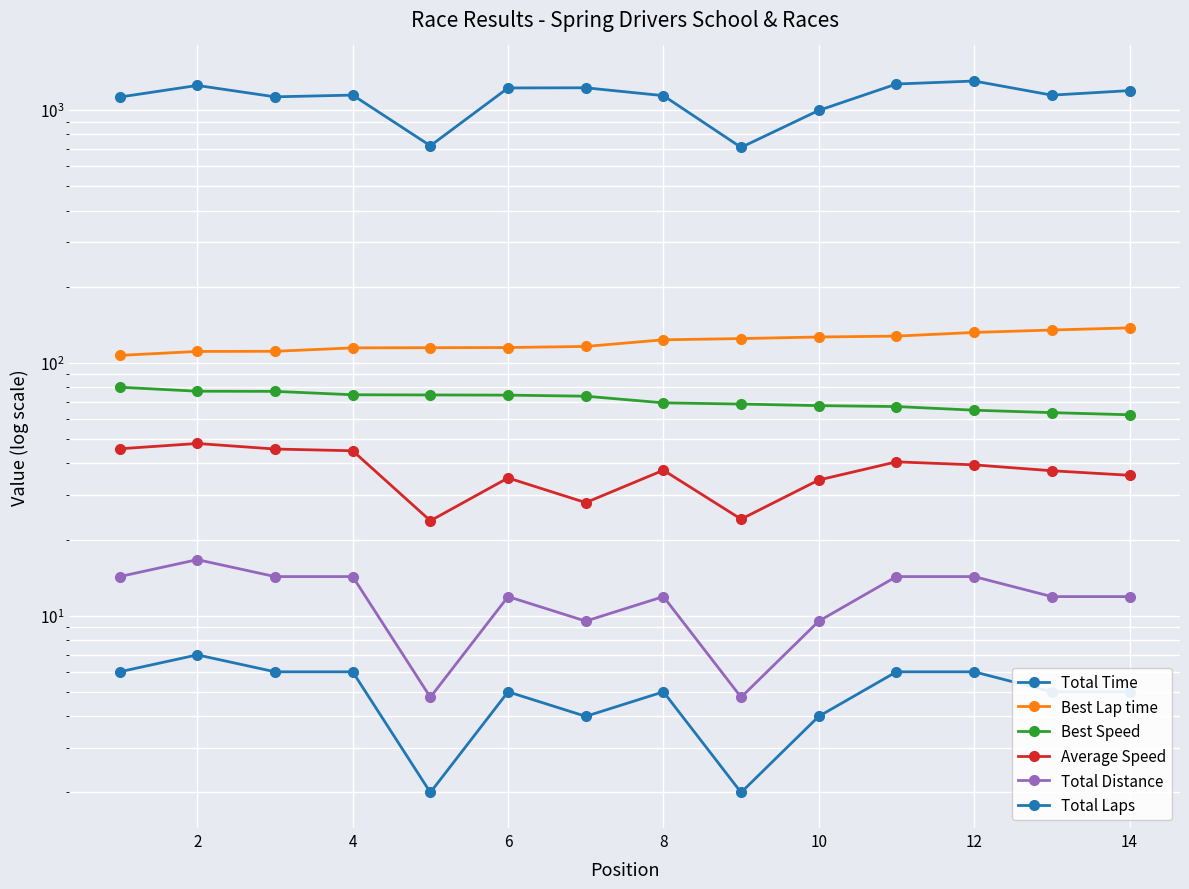

What is the value of the Total Distance point at the 9th from the left?

4.8